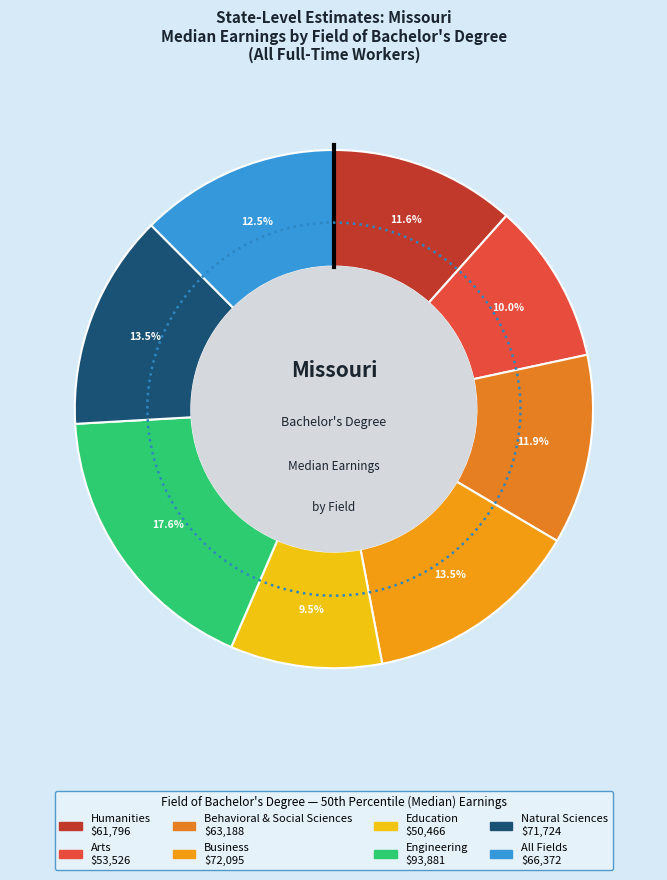

Which slice is the smallest?

Education